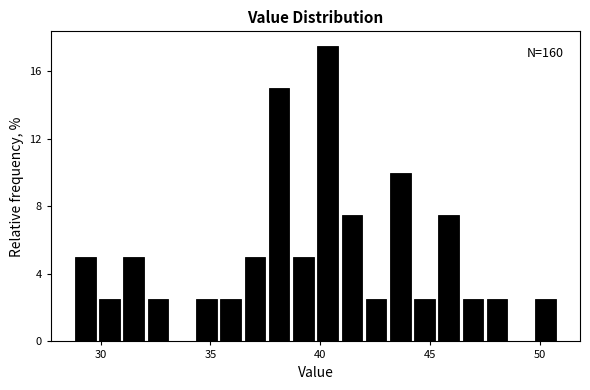

Around what value on the x-axis is the tallest bar? Give the approximate position of its centre, as read against the axis.

40.5